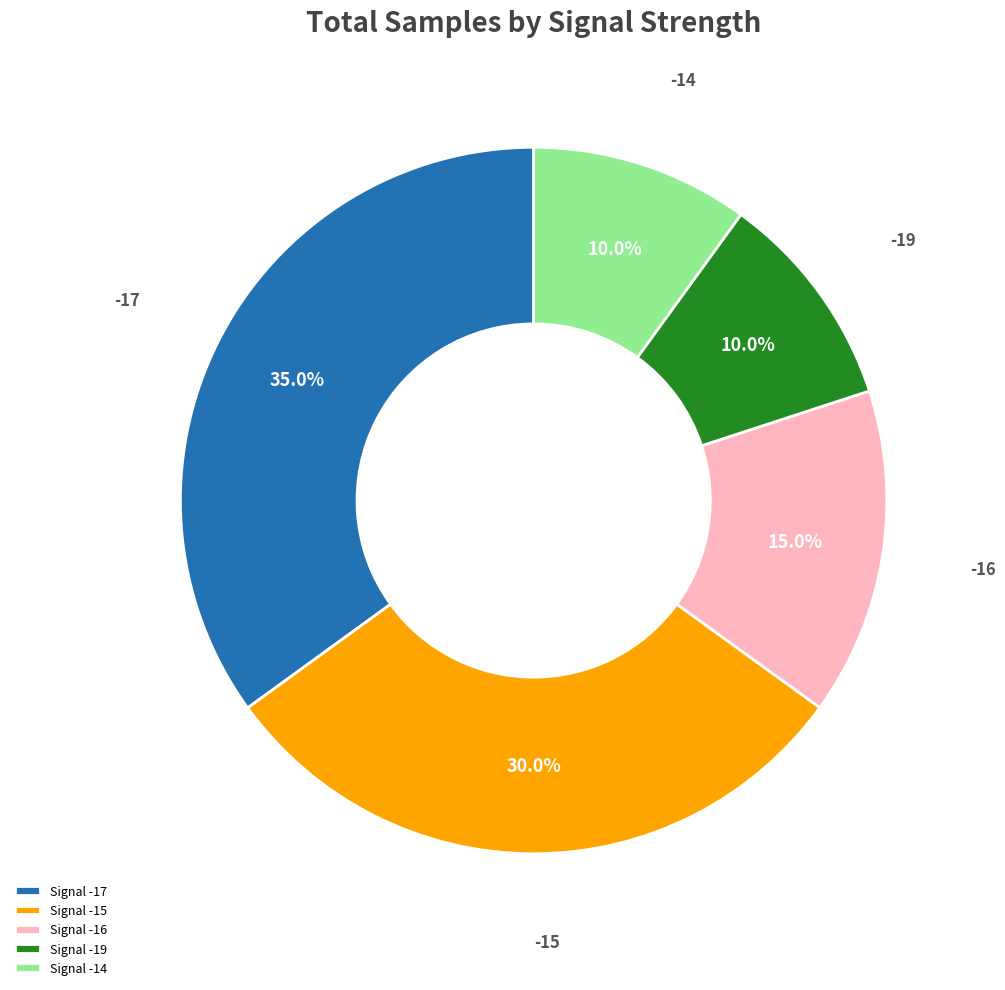

Is there a majority slice in this chart?

No